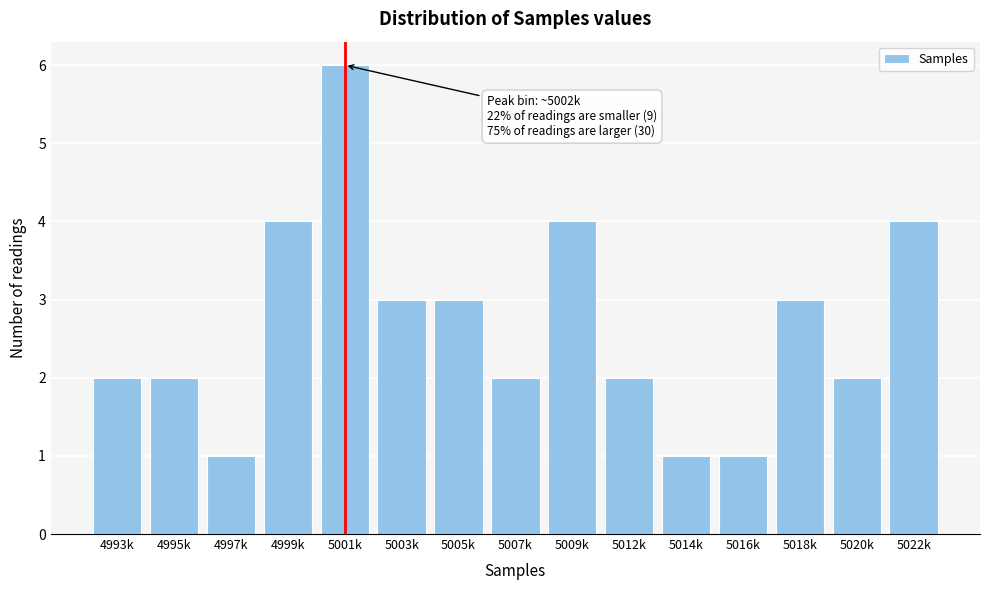

Reading right to left, transcribe all the data shown in this chart.

5022k=4	5020k=2	5018k=3	5016k=1	5014k=1	5012k=2	5009k=4	5007k=2	5005k=3	5003k=3	5001k=6	4999k=4	4997k=1	4995k=2	4993k=2